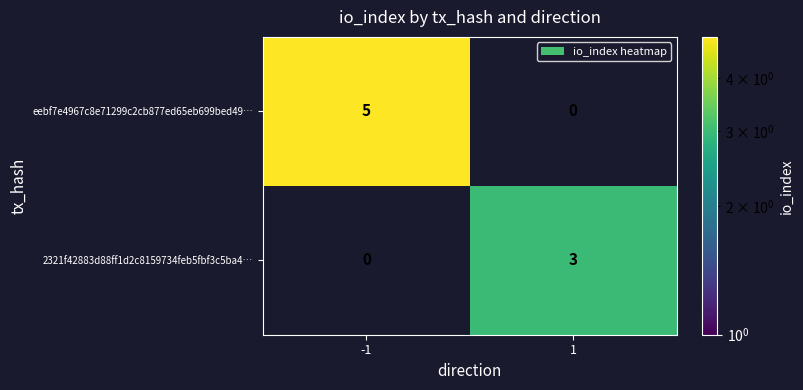

The value of eebf7e4967c8e71299c2cb877ed65eb699bed49… at -1 is 5. True or false?

True